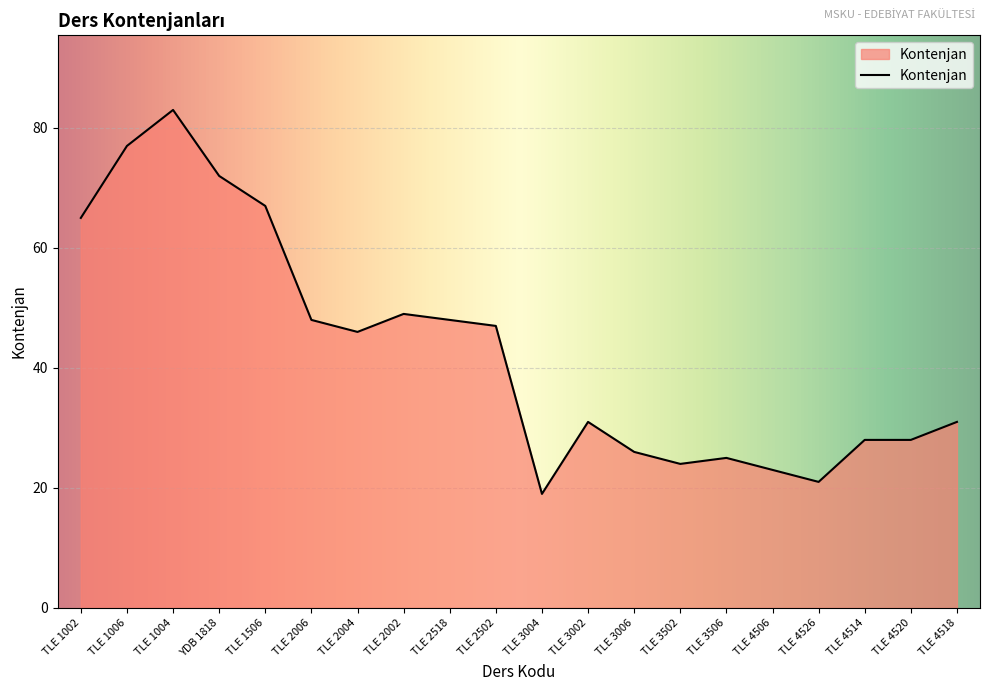

What is the difference between the second highest and second lowest values?

56